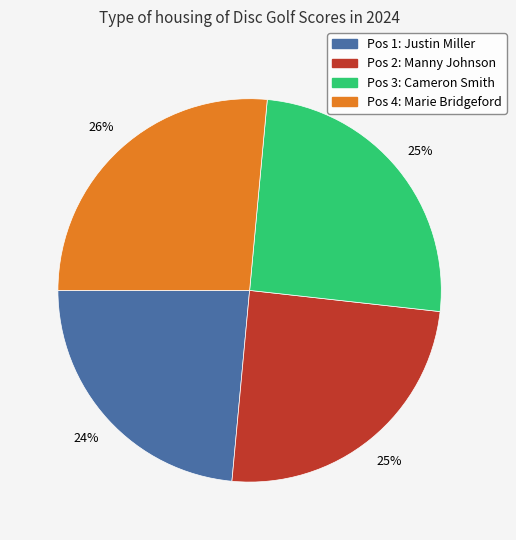

How many slices are in this pie chart?

4